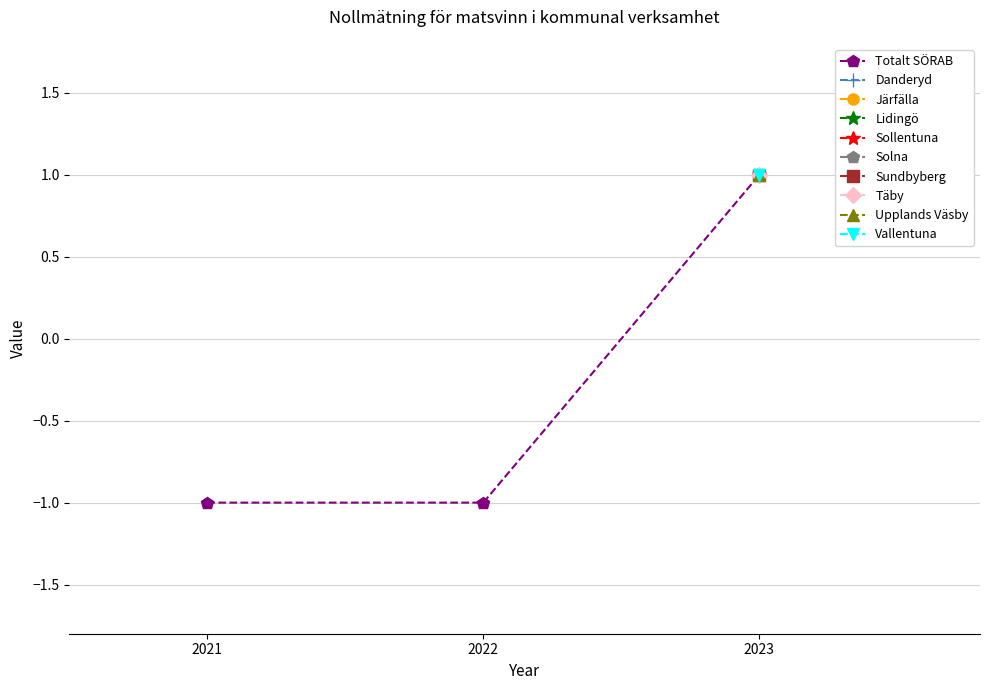

Between 2021 and 2023, which is larger?

2023